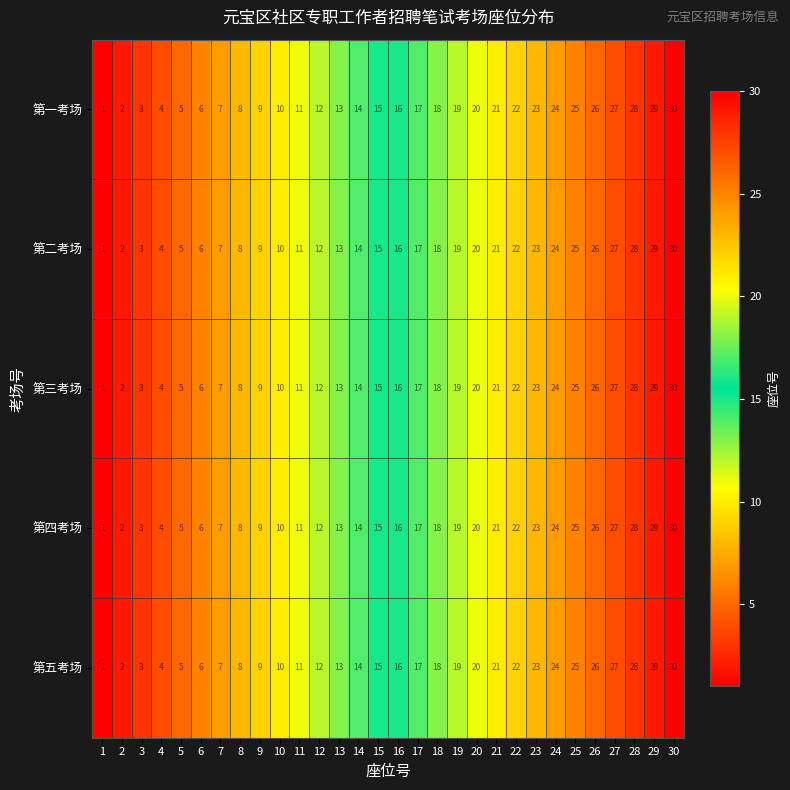

What is the difference between the maximum and second lowest values in the 第四考场 series?

28